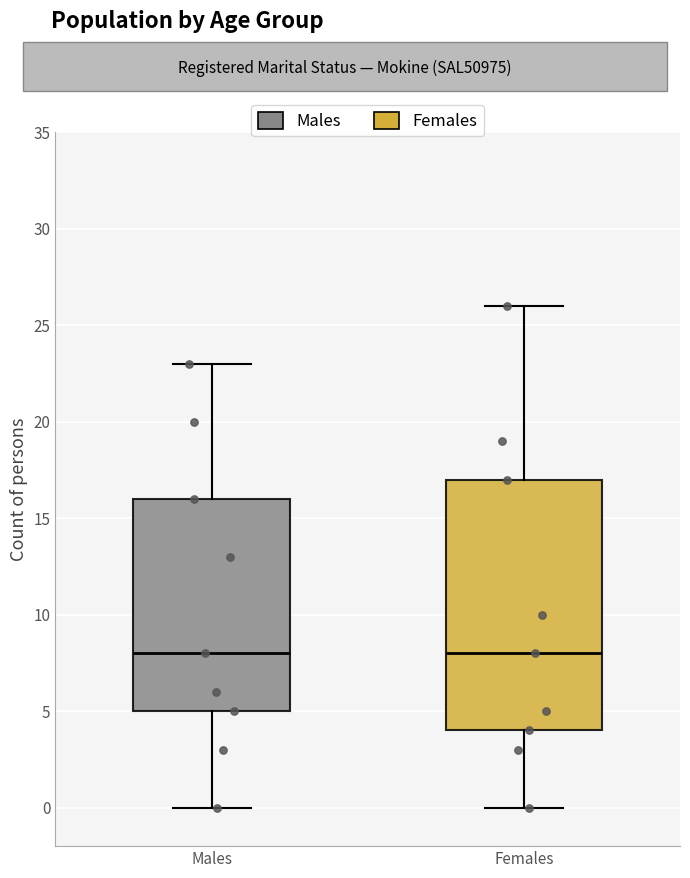

Which box is the tallest, from its lower edge to its upper edge?

Females